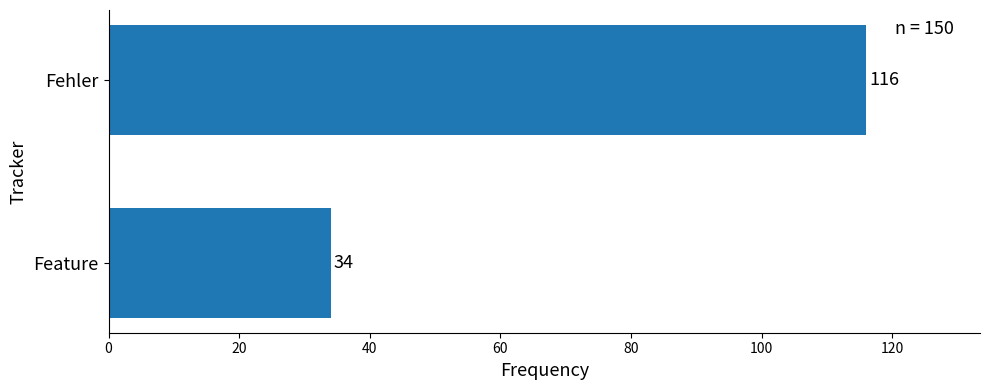

What is the average value?

75